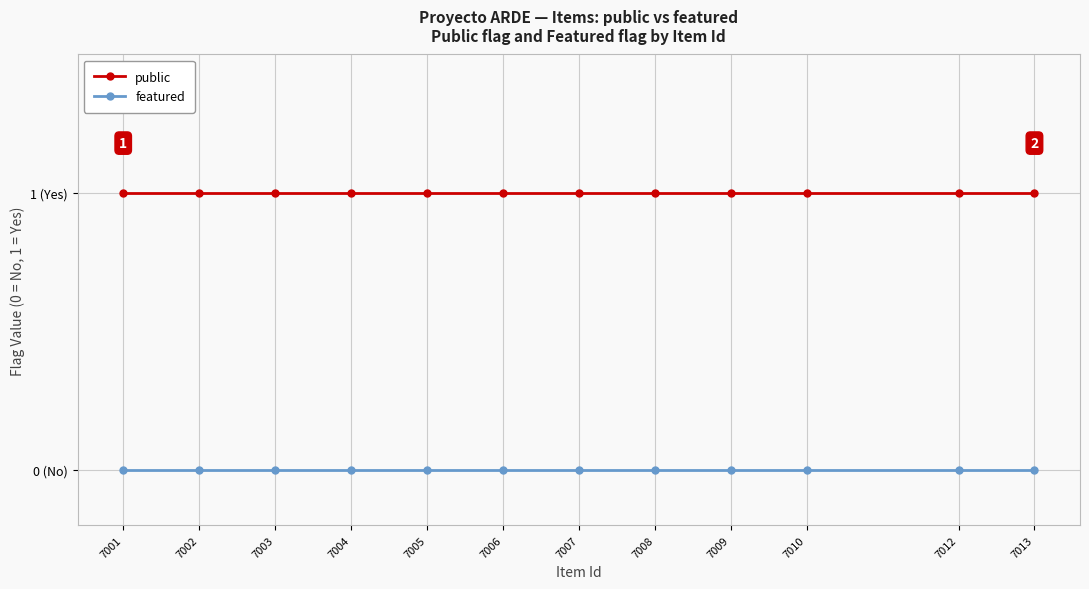

At which label is featured closest to 0?

7001